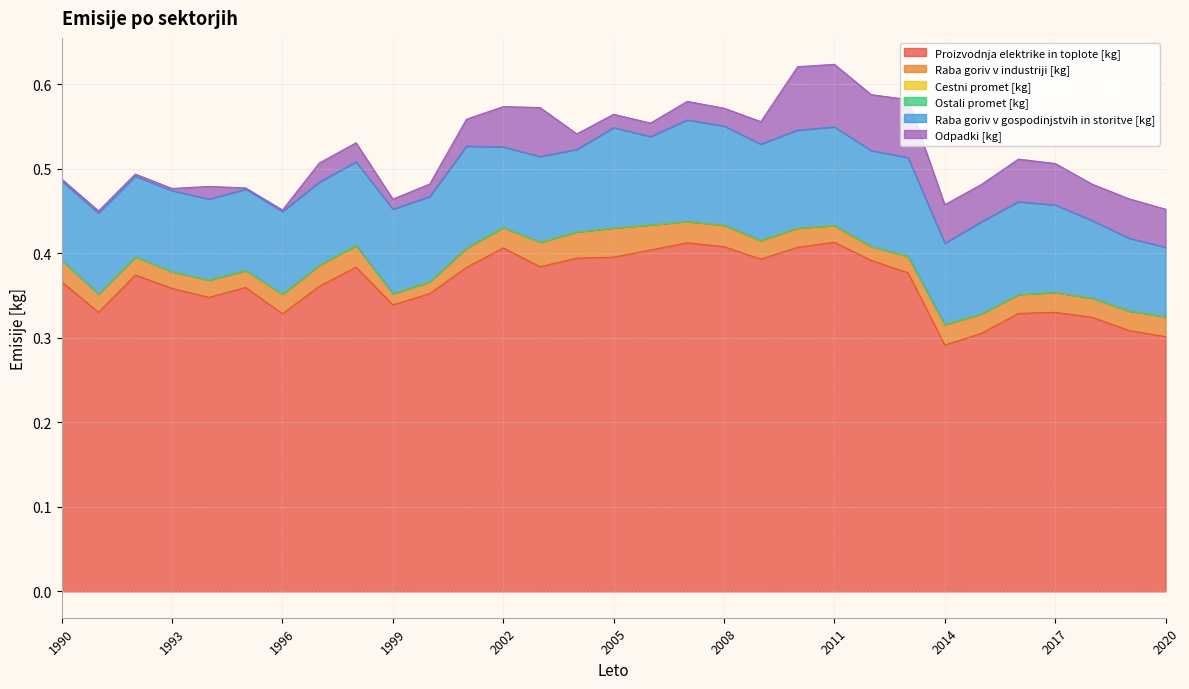

In Proizvodnja elektrike in toplote [kg], how many points are lower than both neighbors (excluding endpoints)?

7